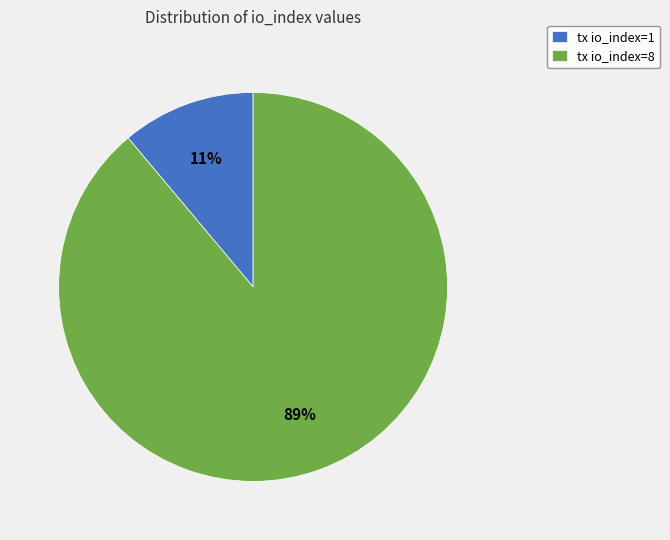

To the nearest percent, what is the combined percentage of tx io_index=1 and tx io_index=8?

100%